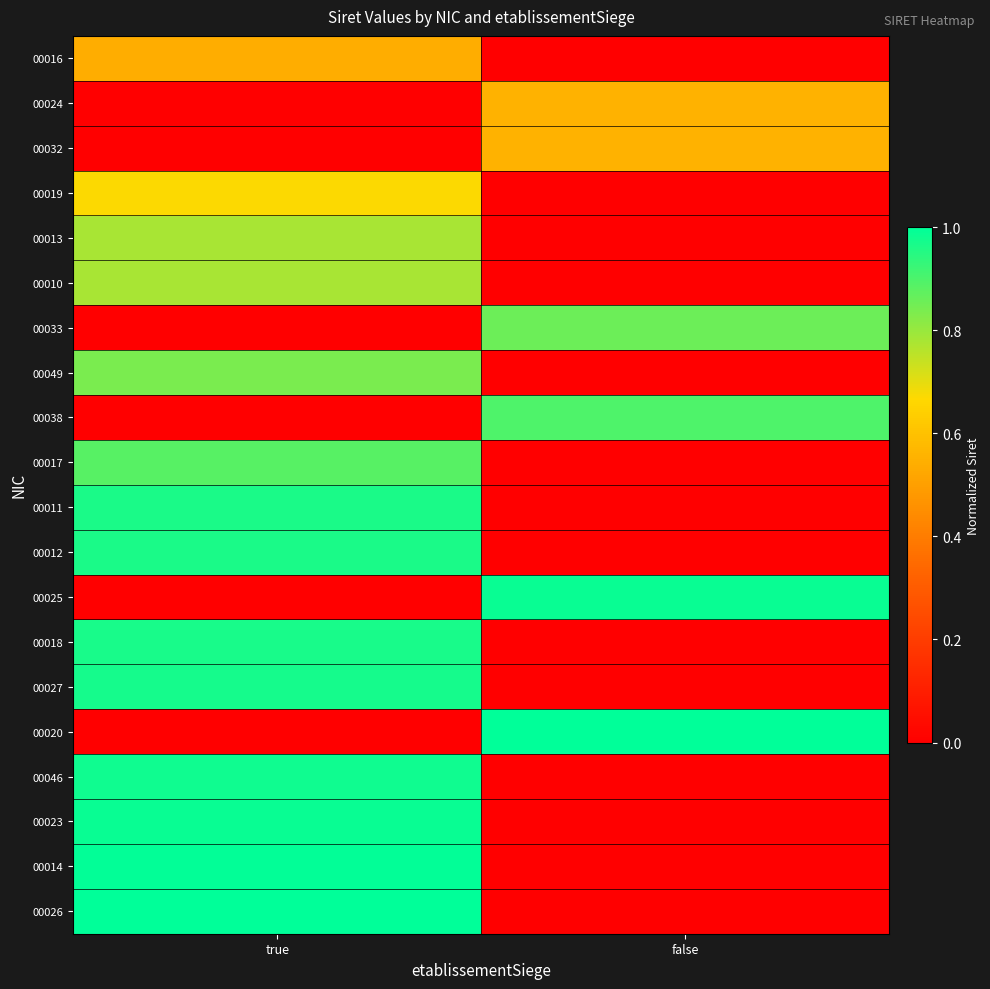

What is the greatest value displayed?

1.0